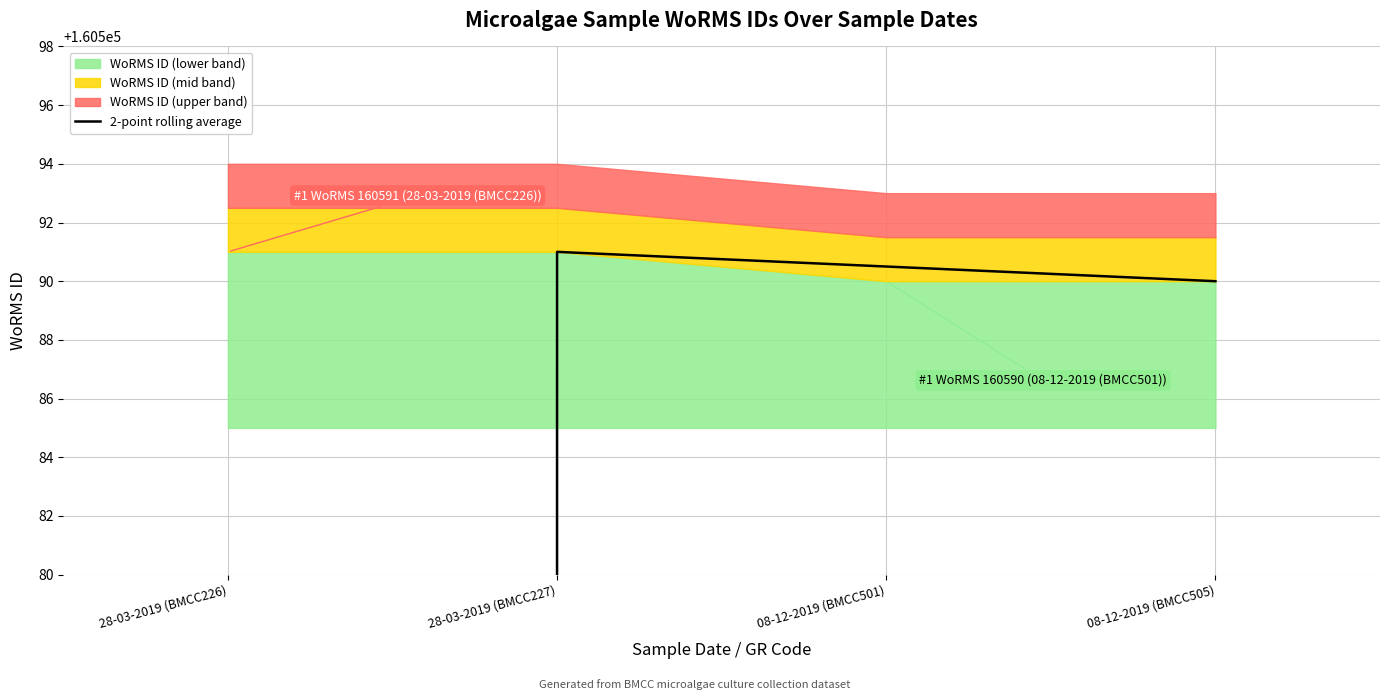

Reading left to right, list all the values displayed in this chart.

28-03-2019 (BMCC226)=80295.5	28-03-2019 (BMCC227)=160591.0	08-12-2019 (BMCC501)=160590.5	08-12-2019 (BMCC505)=160590.0